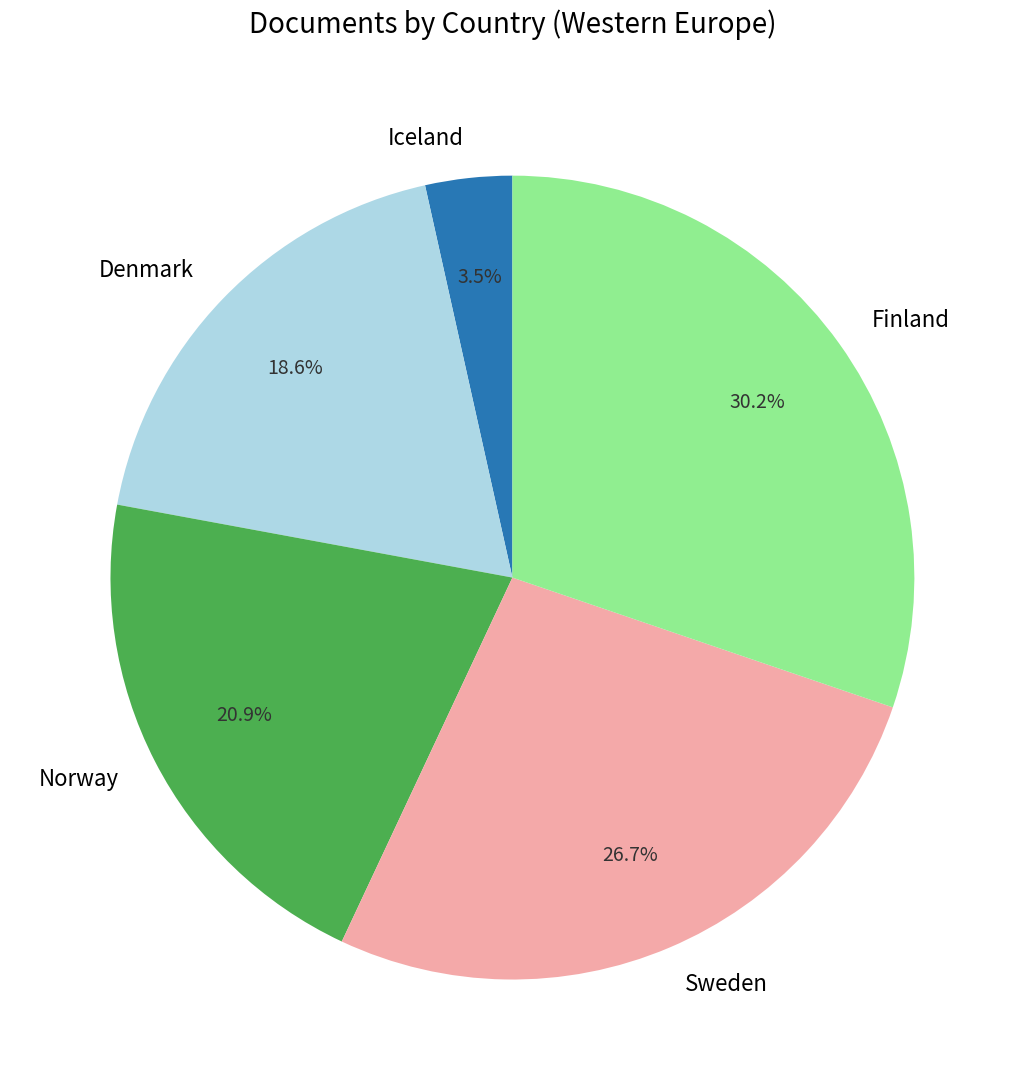

How many segments does this pie chart have?

5